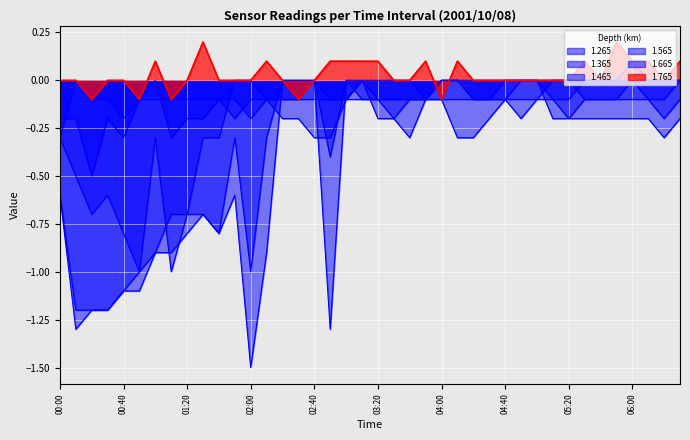

List the series in order of their peak value, highest first.

1.765, 1.265, 1.365, 1.465, 1.565, 1.665